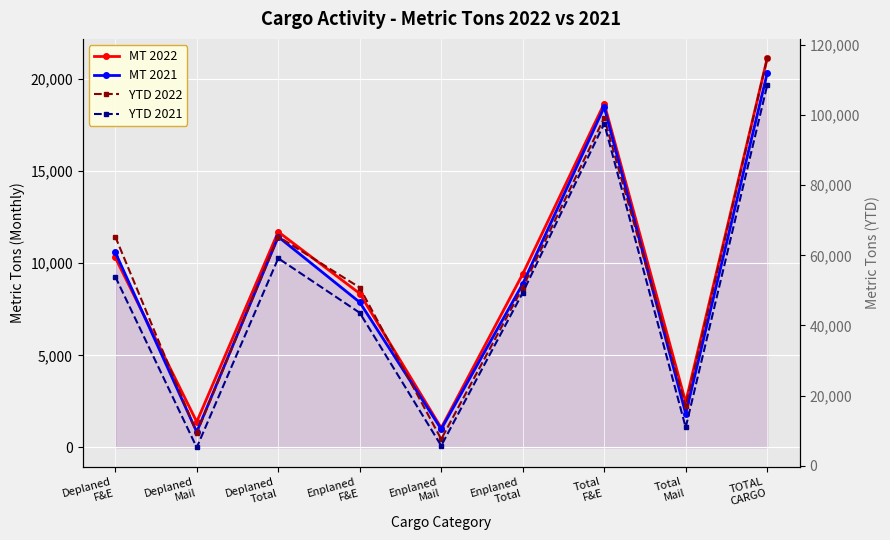

Is it true that MT 2021 equals 11432.6 at Deplaned
Total?

True